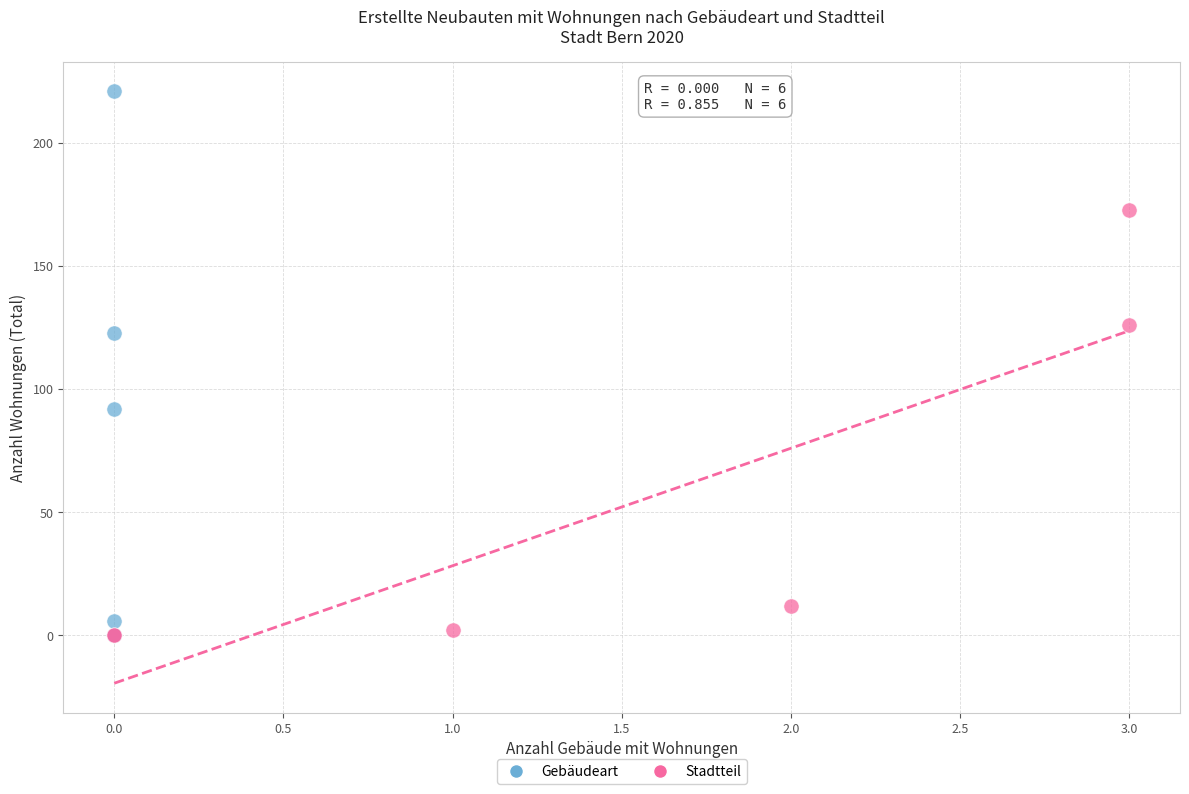

Which series has the widest spread of Y values?

Gebäudeart